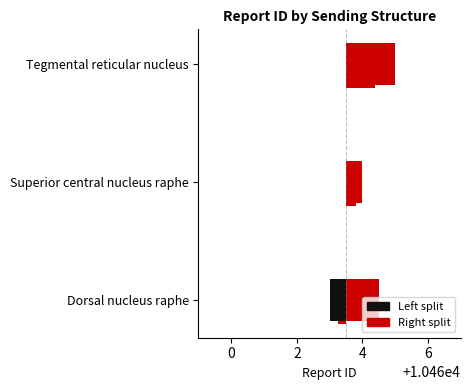

Count the number of categories in the chart.

3